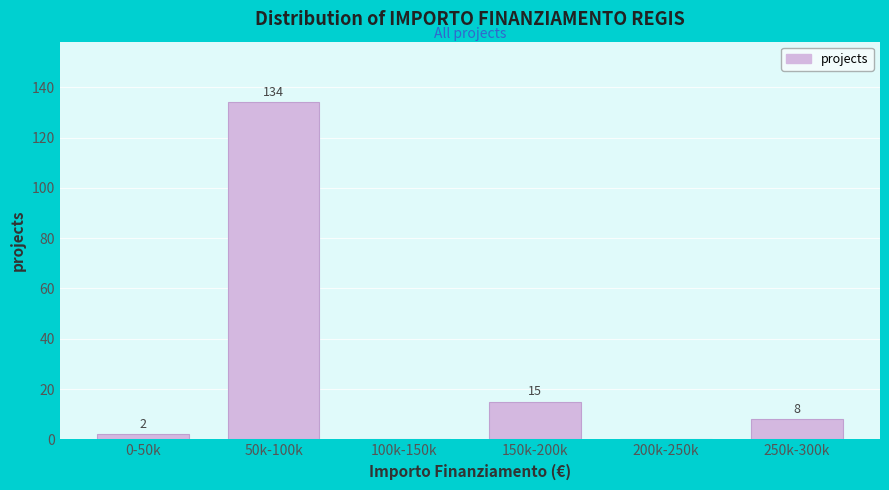

Reading left to right, transcribe all the data shown in this chart.

0-50k=2	50k-100k=134	100k-150k=0	150k-200k=15	200k-250k=0	250k-300k=8